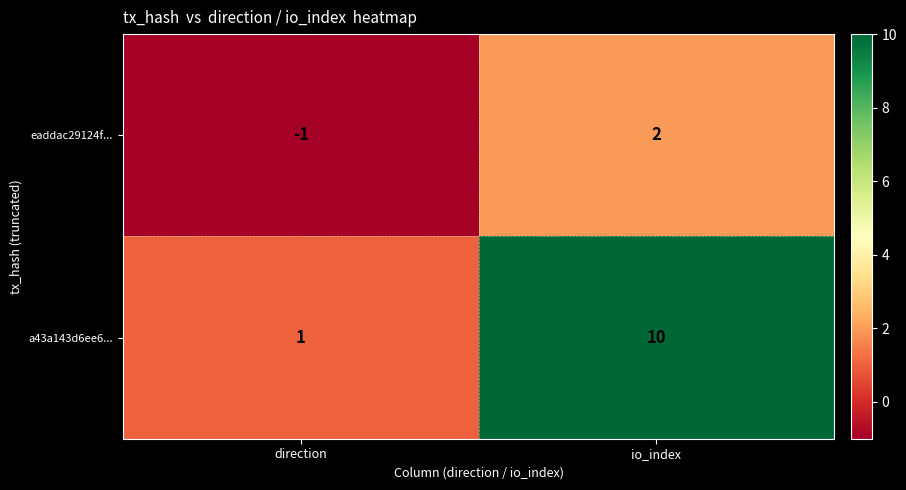

At which category is the sum across all series the highest?

io_index